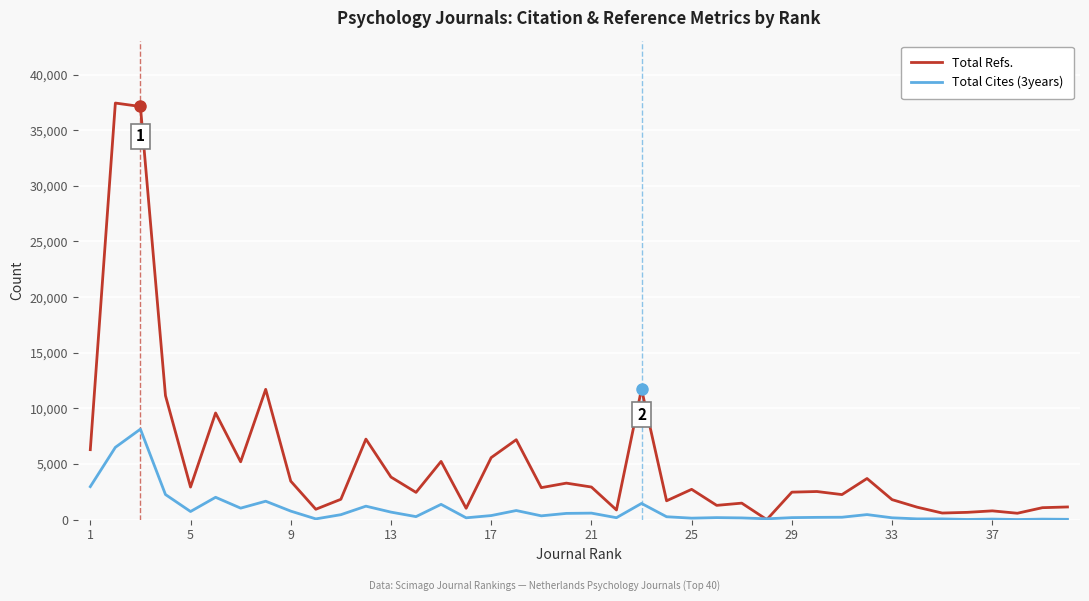

What is the maximum value for Total Refs.?

37437